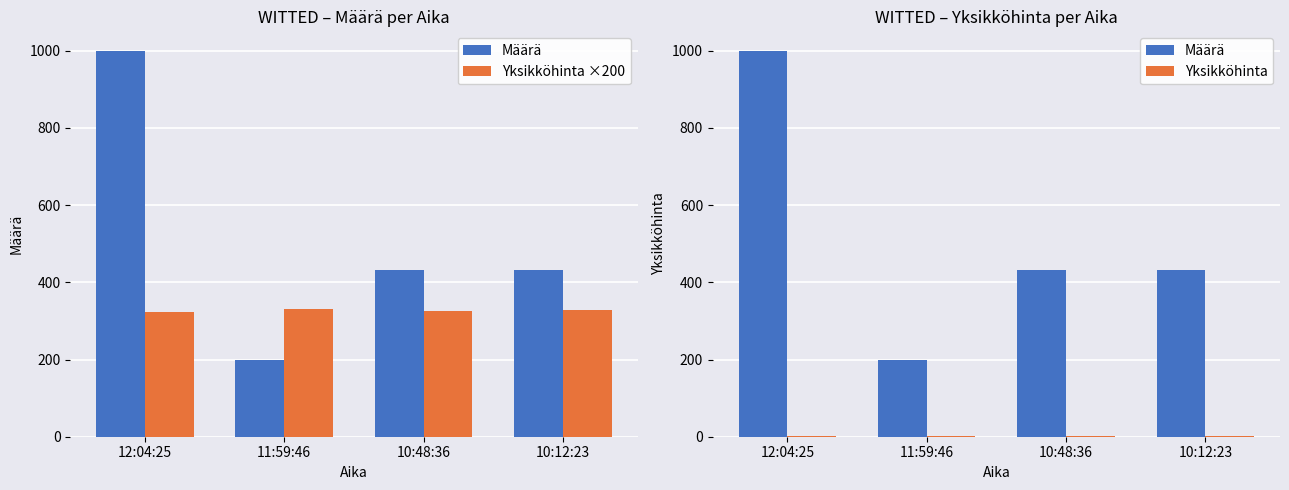

Reading left to right, list all the values displayed in this chart.

Määrä: 1000.0	200.0	433.0	433.0
Yksikköhinta ×200: 322.0	330.0	326.0	328.0
Yksikköhinta: 1.6	1.6	1.6	1.6